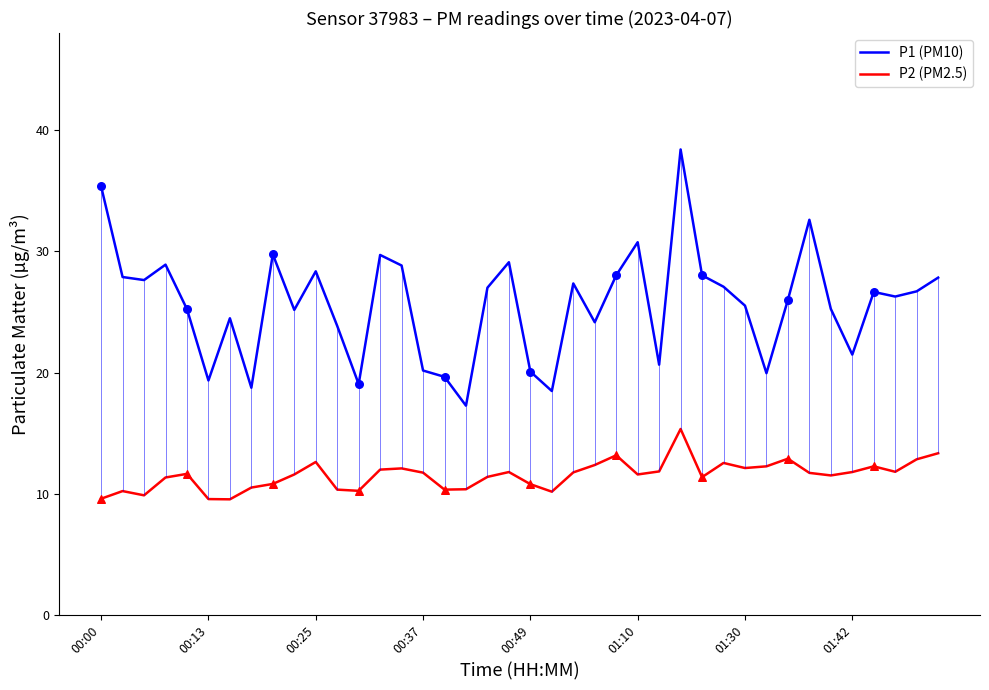

Which series reaches the minimum Y coordinate?

P2 (PM2.5)